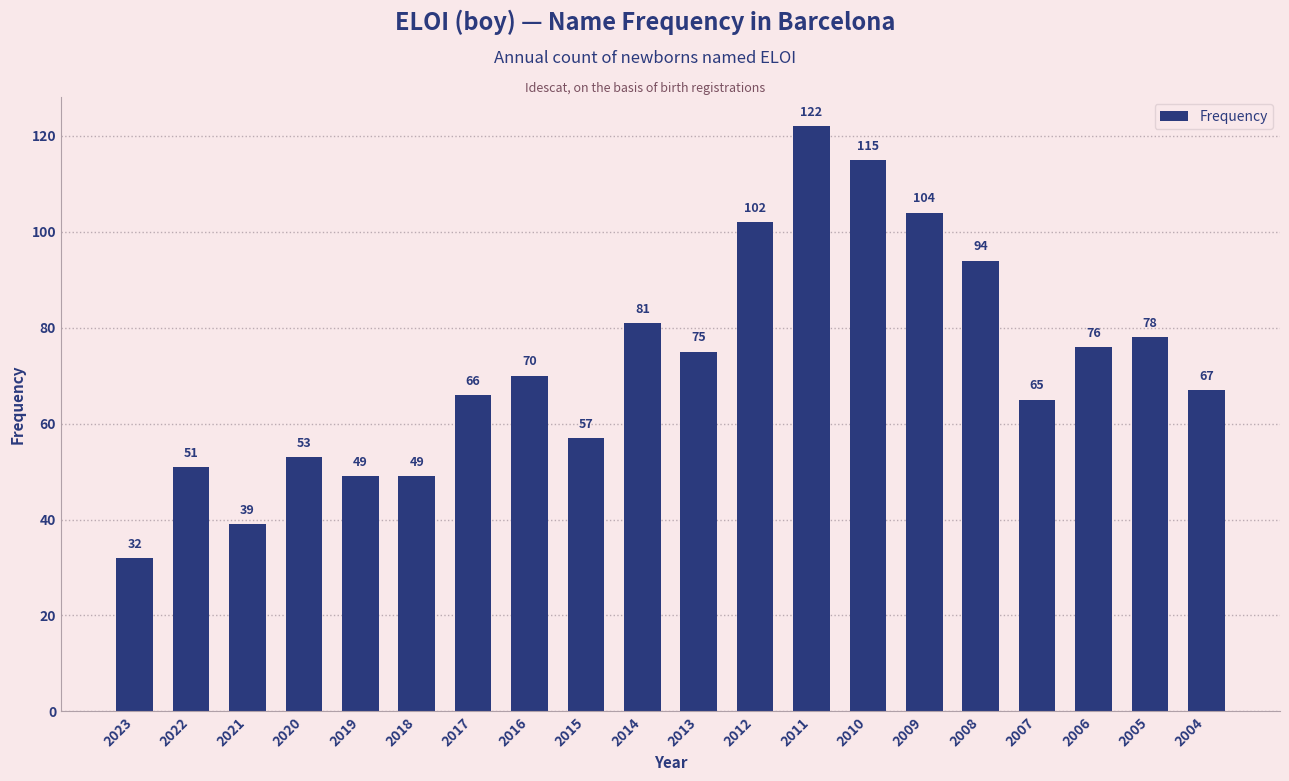

Which category has the lowest value across all series?

2023